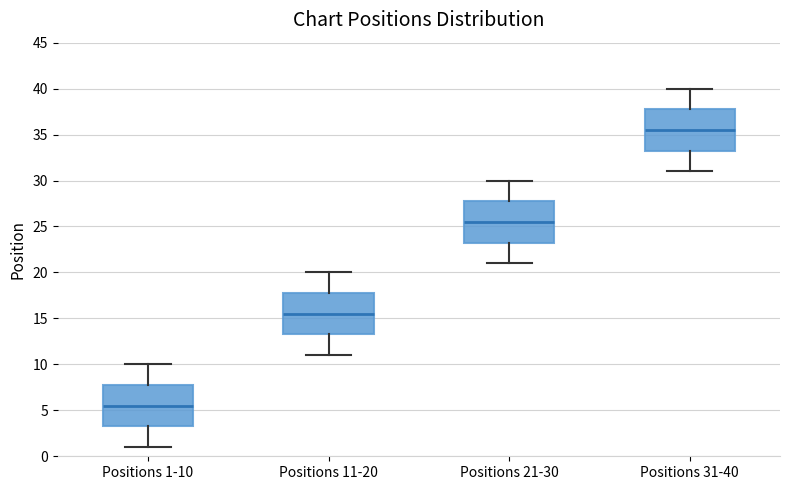

Where does the median line of the box for Positions 1-10 sit on the y-axis? The values are not printed on the chart, so give them approximately, as read against the axis.

5.5